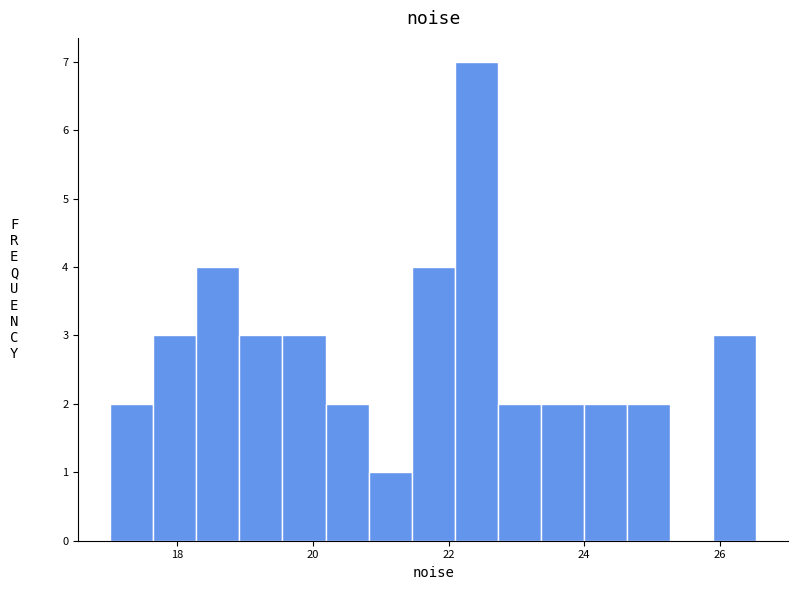

Read against the x-axis, roughly where is the centre of the tallest bar?

22.4